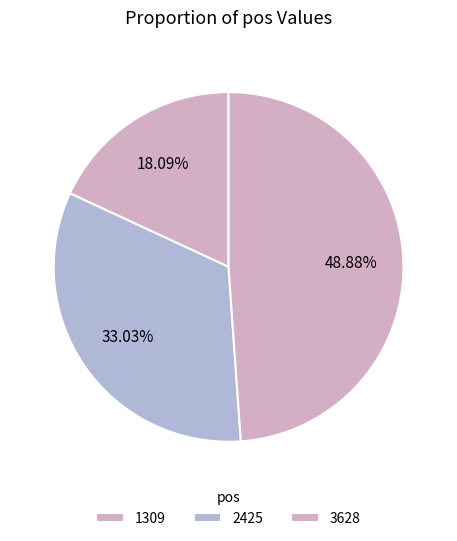

Count the number of slices in the pie.

3